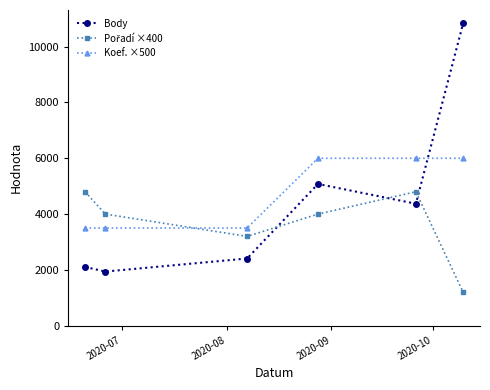

How many values in the Koef. ×500 series are below 6000?

3